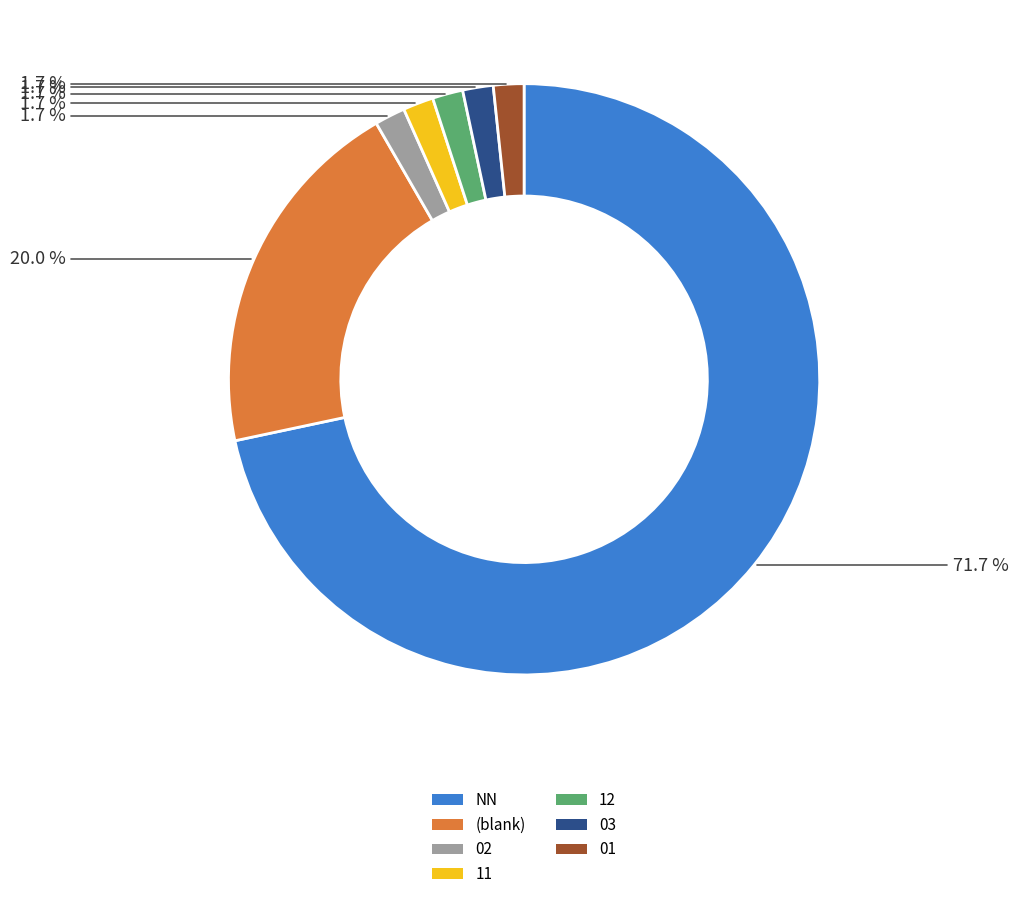

Is there a majority slice in this chart?

Yes